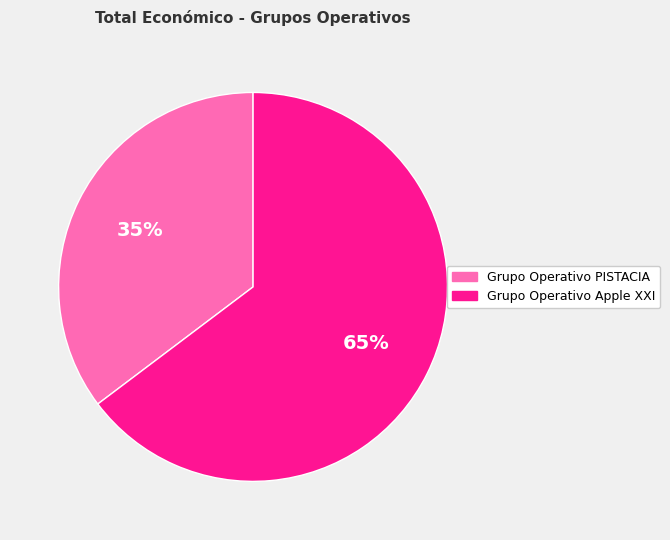

To the nearest percent, what portion does Grupo Operativo PISTACIA represent?

35%